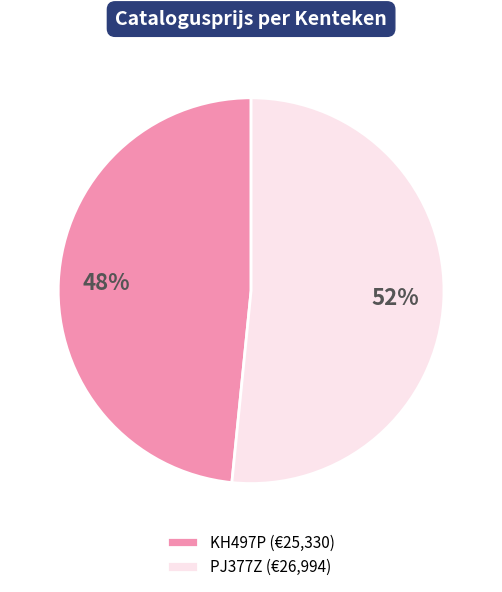

Is the sum of KH497P and PJ377Z greater than half?

Yes